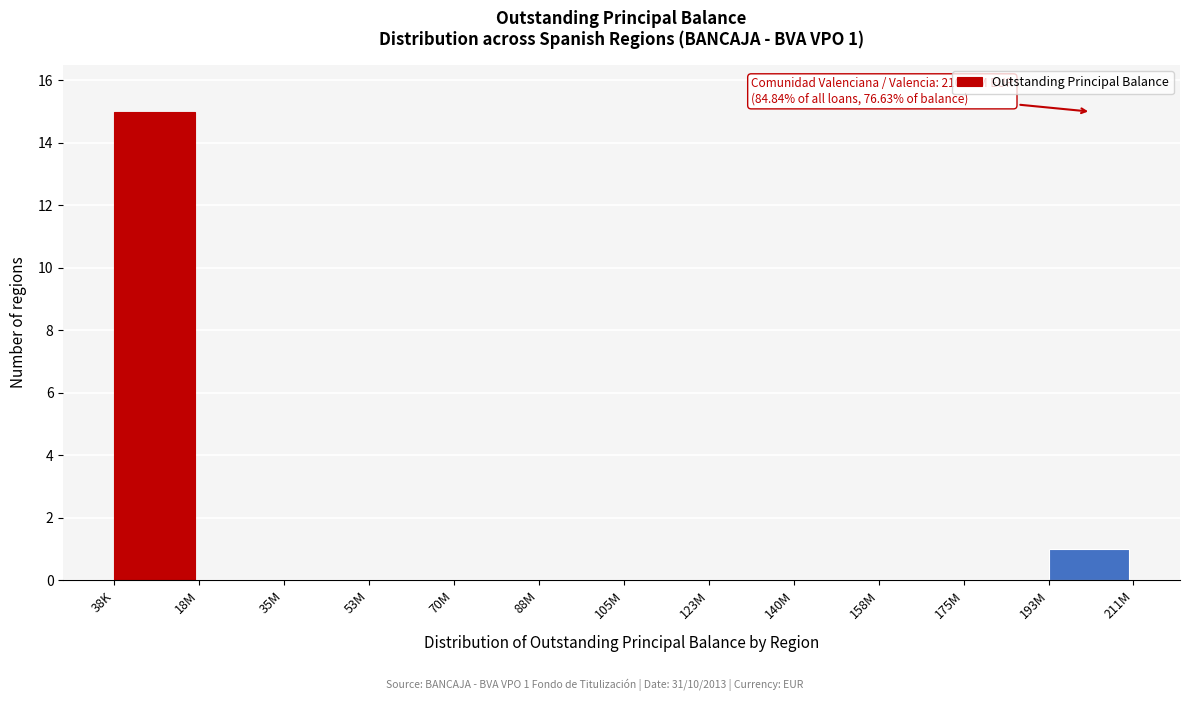

Reading left to right, transcribe all the data shown in this chart.

38K=15	18M=0	35M=0	53M=0	70M=0	88M=0	105M=0	123M=0	140M=0	158M=0	175M=0	193M=1